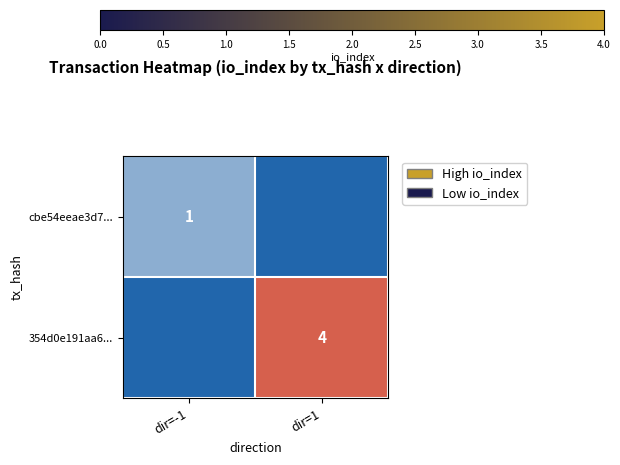

Which label corresponds to the smallest value in the chart?

dir=1